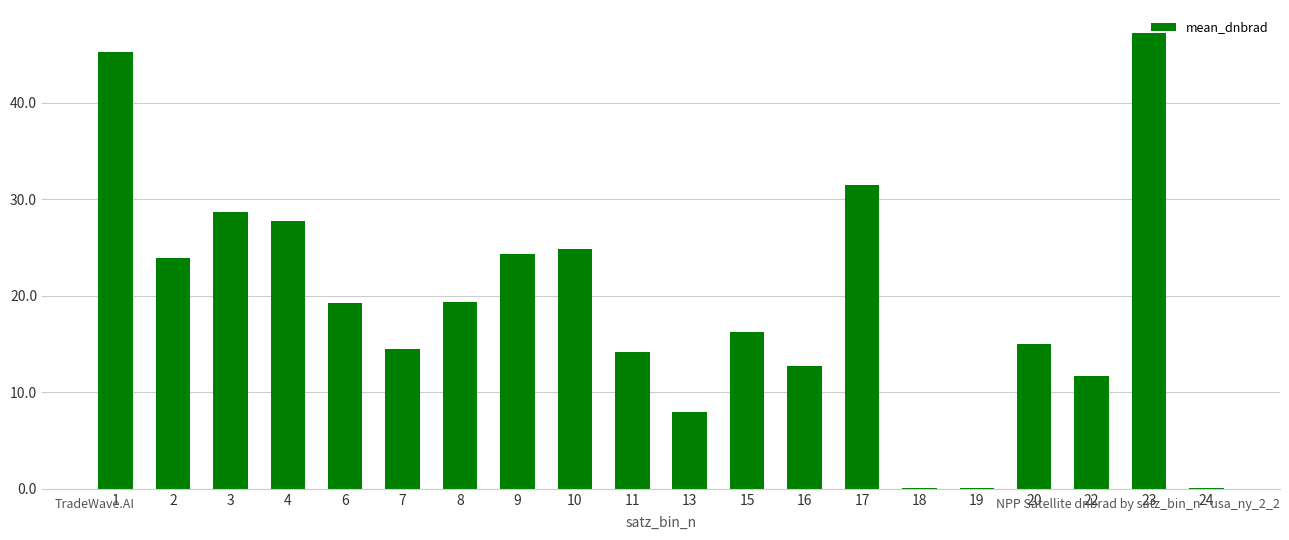

At which label does the data first exceed 19?

1